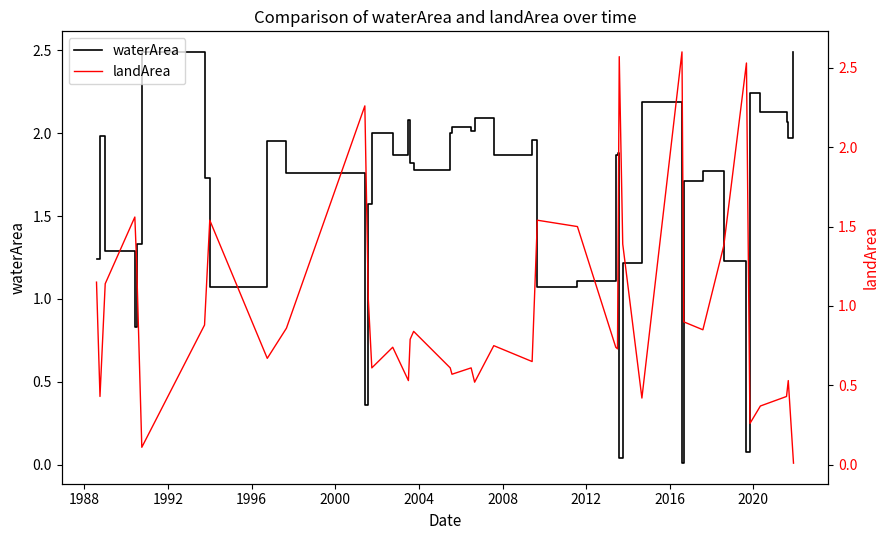

Which series has the largest range (max minus min)?

landArea